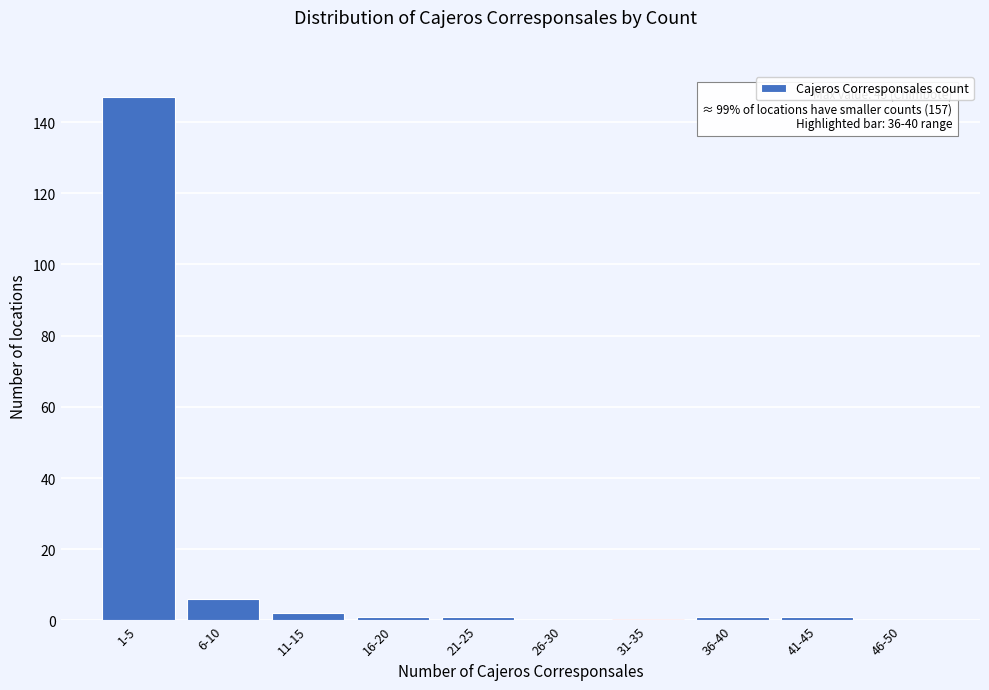

Reading right to left, extract all data points from this chart.

46-50=0	41-45=1	36-40=1	31-35=0	26-30=0	21-25=1	16-20=1	11-15=2	6-10=6	1-5=147